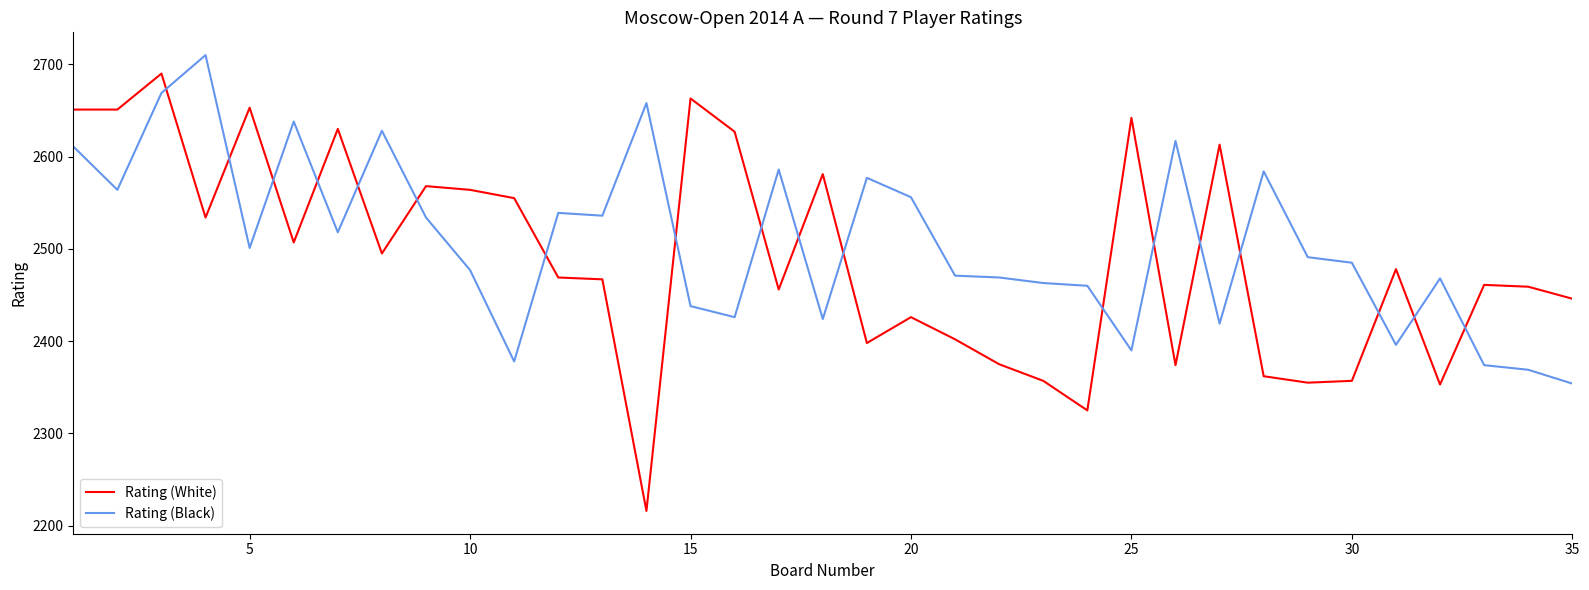

What is the difference between the maximum and minimum values in the Rating (White) series?

474